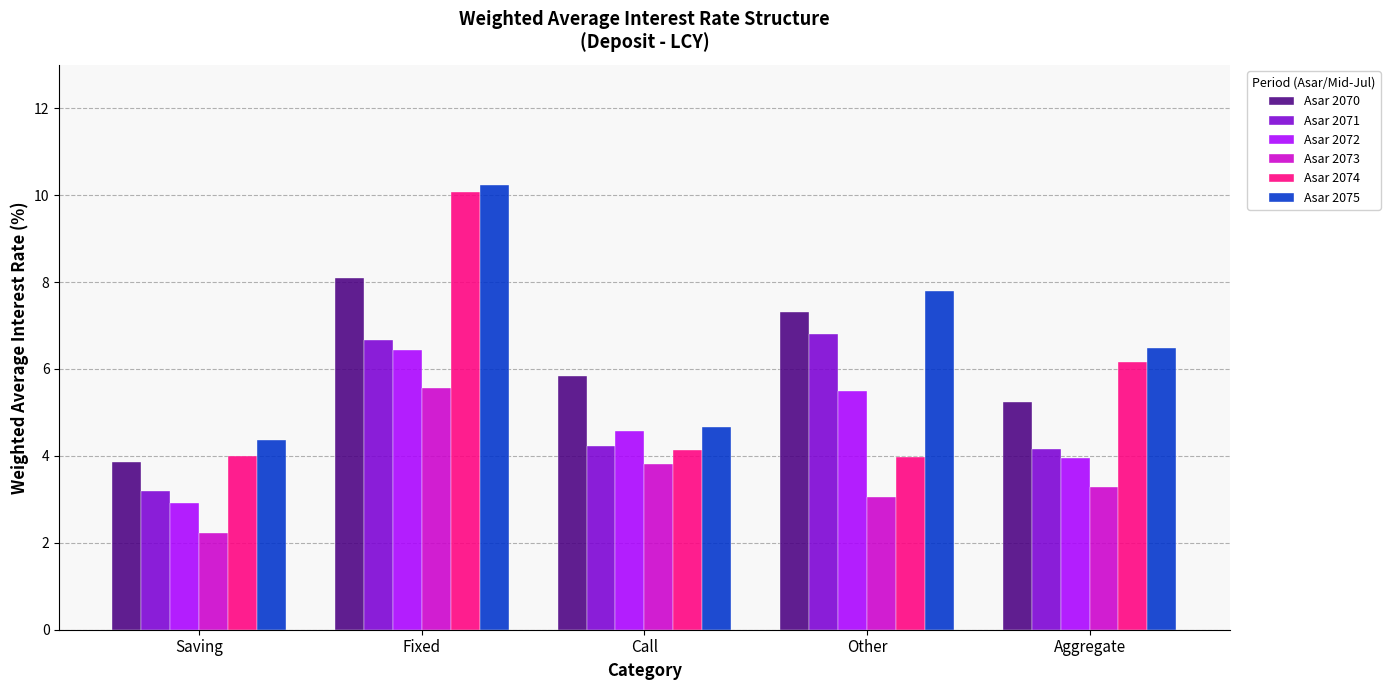

Rank the series at Saving from lowest to highest value.

Asar 2073, Asar 2072, Asar 2071, Asar 2070, Asar 2074, Asar 2075